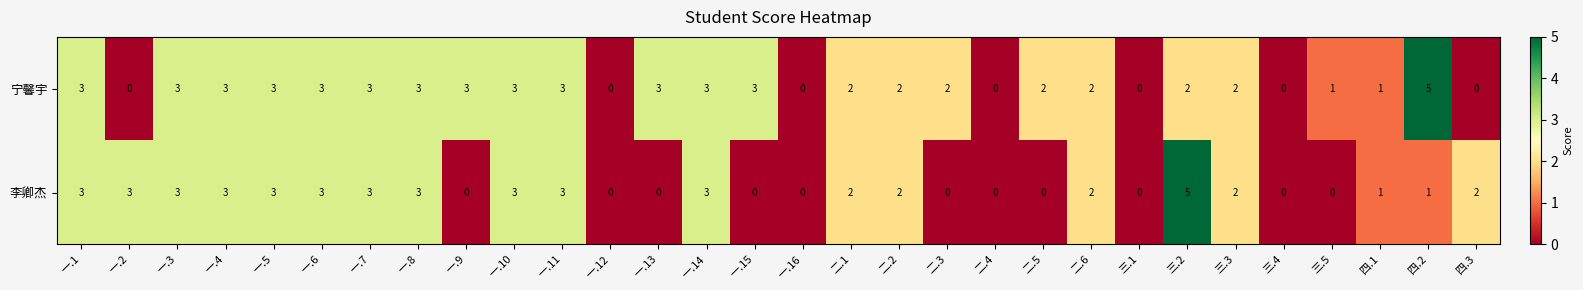

Between 一.2 and 三.5, which series saw the biggest shift?

李卿杰